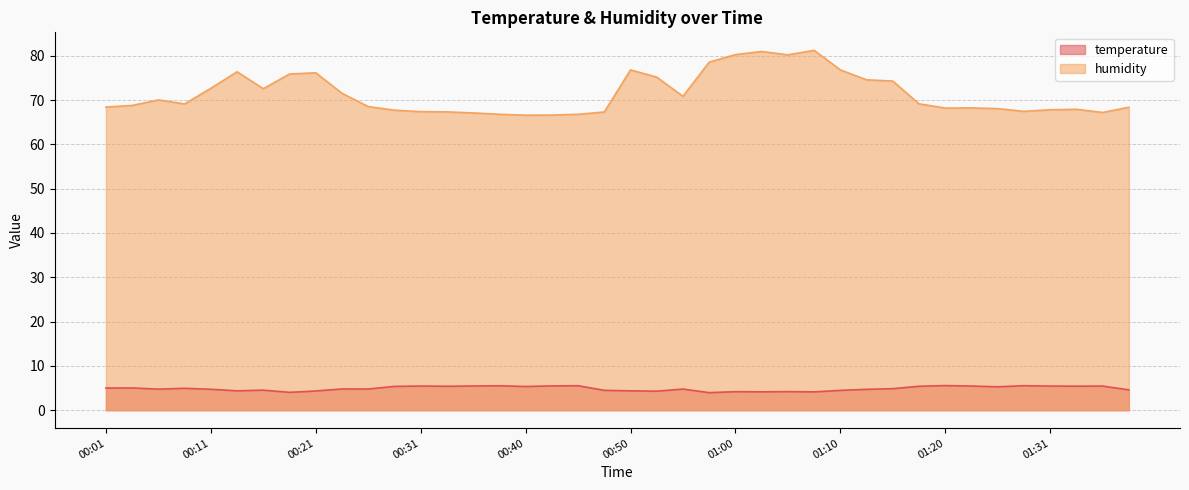

How many lines are shown in the chart?

2